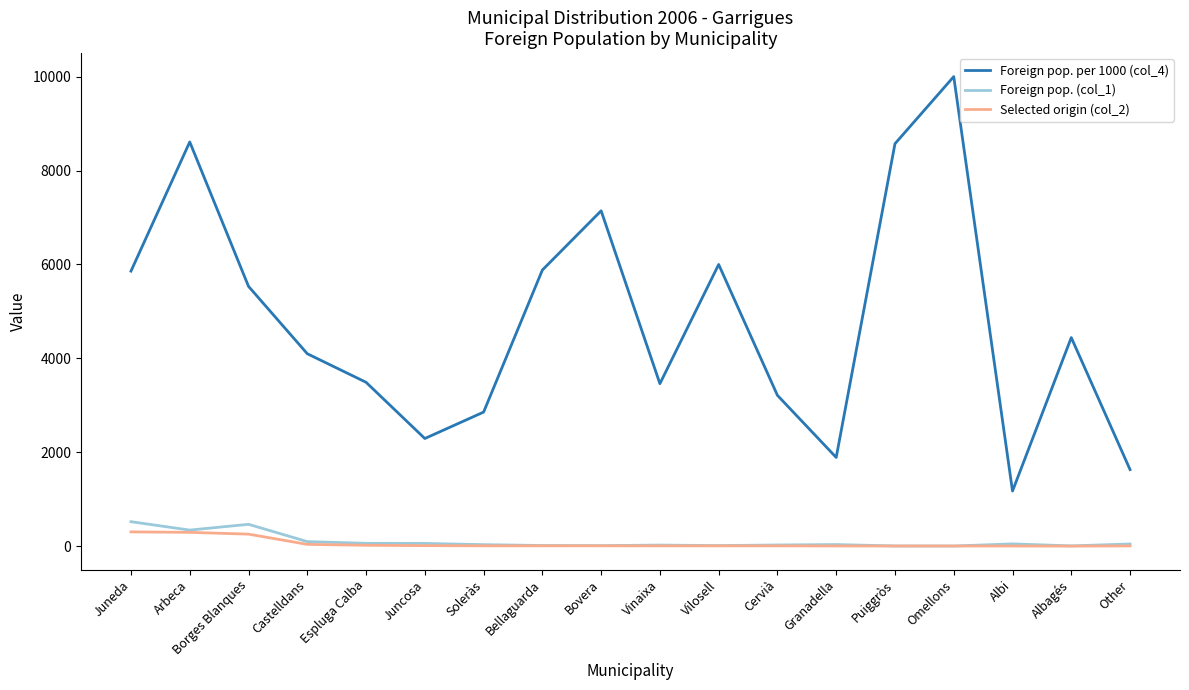

True or false: Foreign pop. per 1000 (col_4) has a value of 3462 at Vinaixa.

True